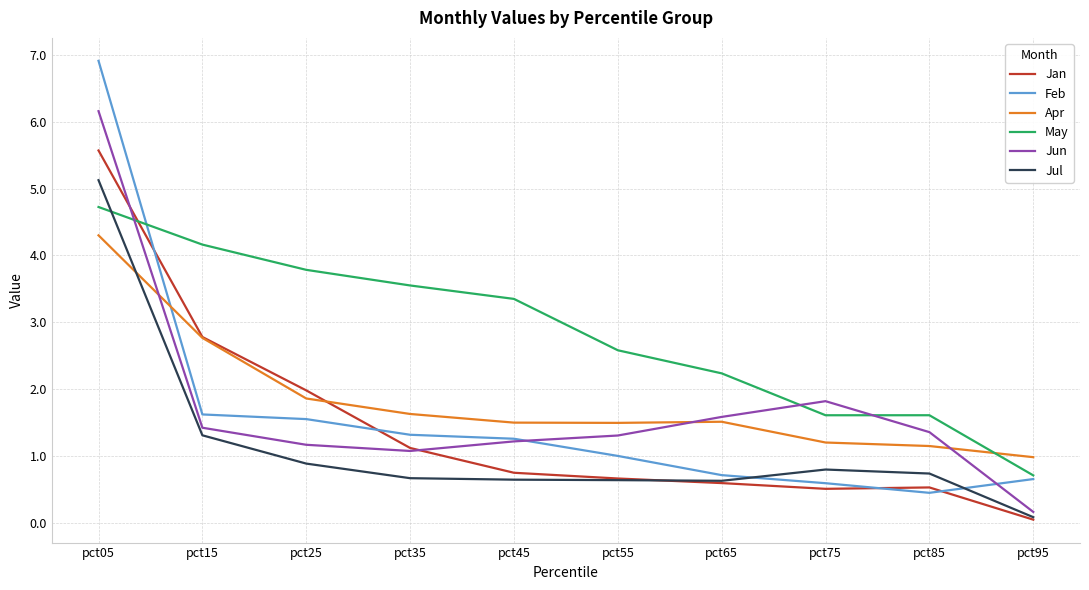

At which label is Apr closest to 2?

pct25